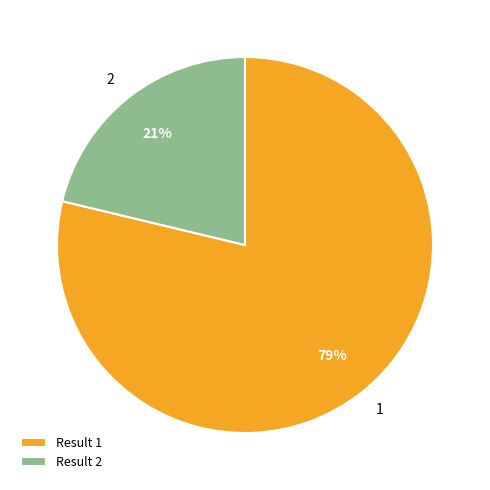

How many segments does this pie chart have?

2